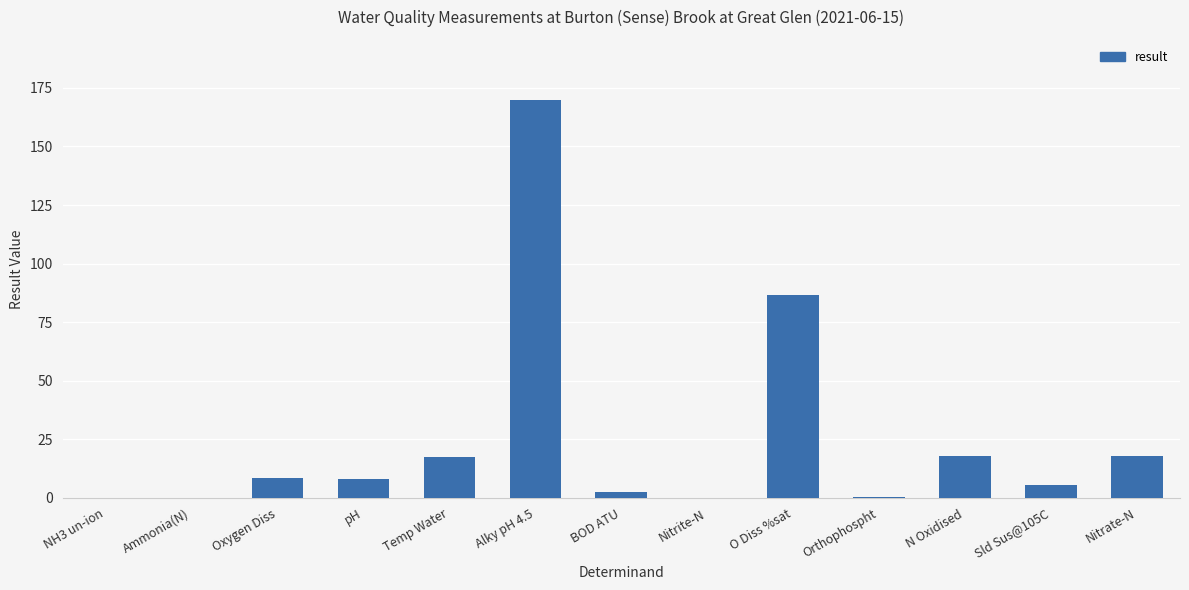

Approximately how many times larger is the value at pH compared to Nitrate-N?

0.5